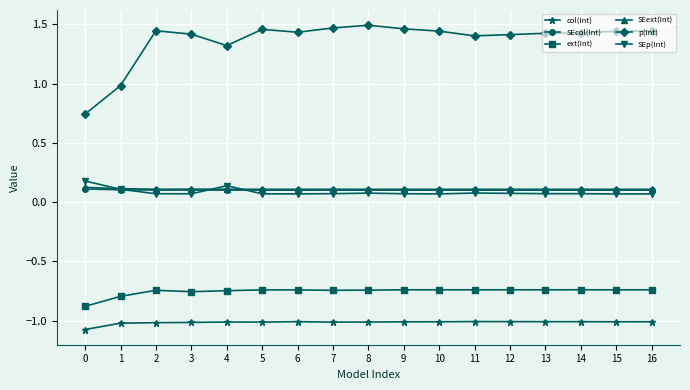

Count the number of data series in this chart.

6